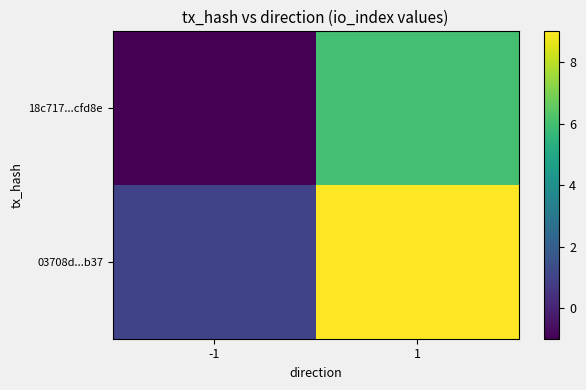

Which label corresponds to the largest value in the chart?

1